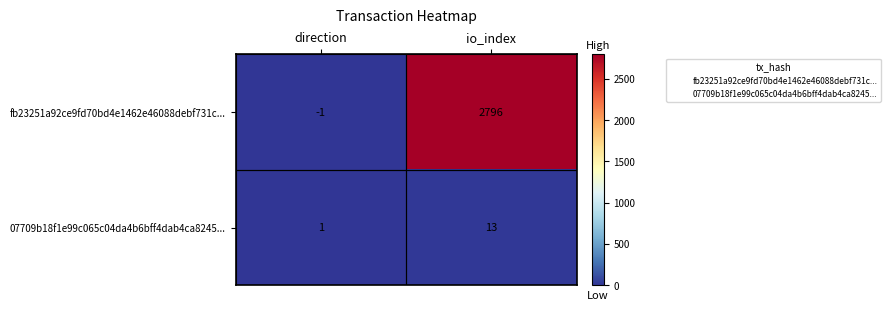

Is the value of fb23251a92ce9fd70bd4e1462e46088debf731c... at io_index greater than the value of 07709b18f1e99c065c04da4b6bff4dab4ca8245... at io_index?

Yes